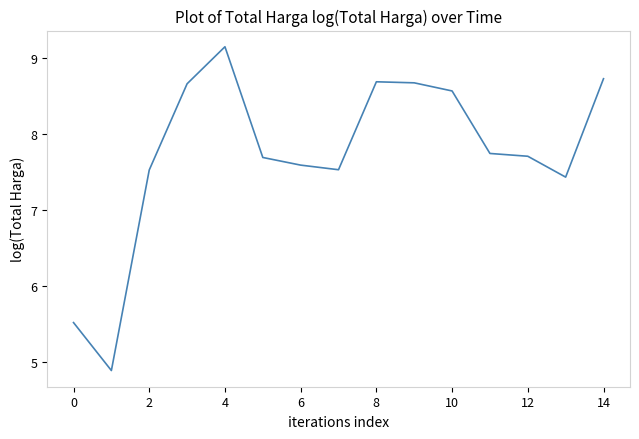

What is the smallest value displayed?

4.9